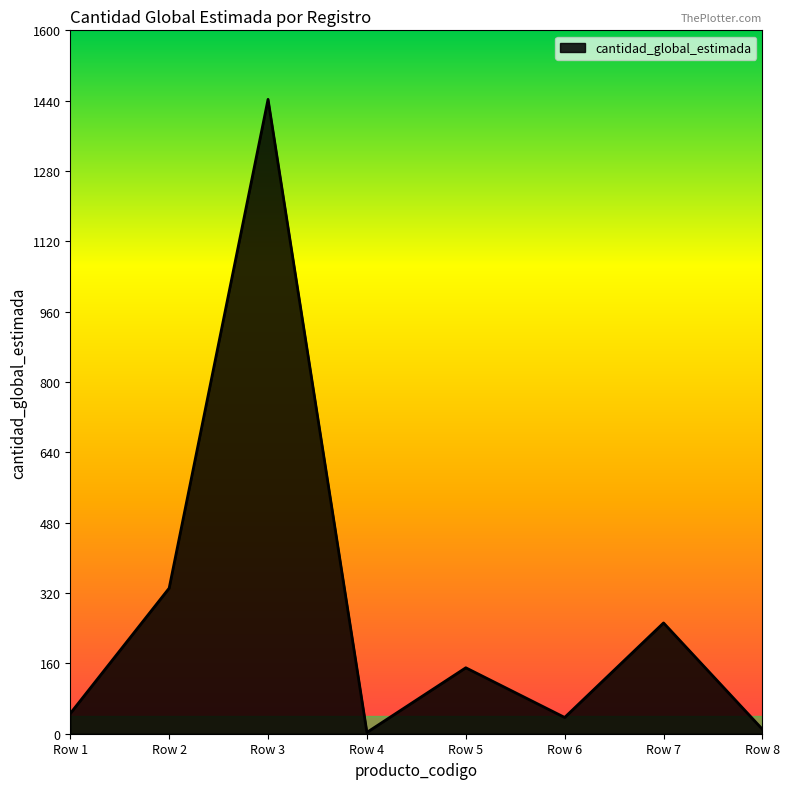

True or false: there are more than 1 points higher than both neighbors.

True